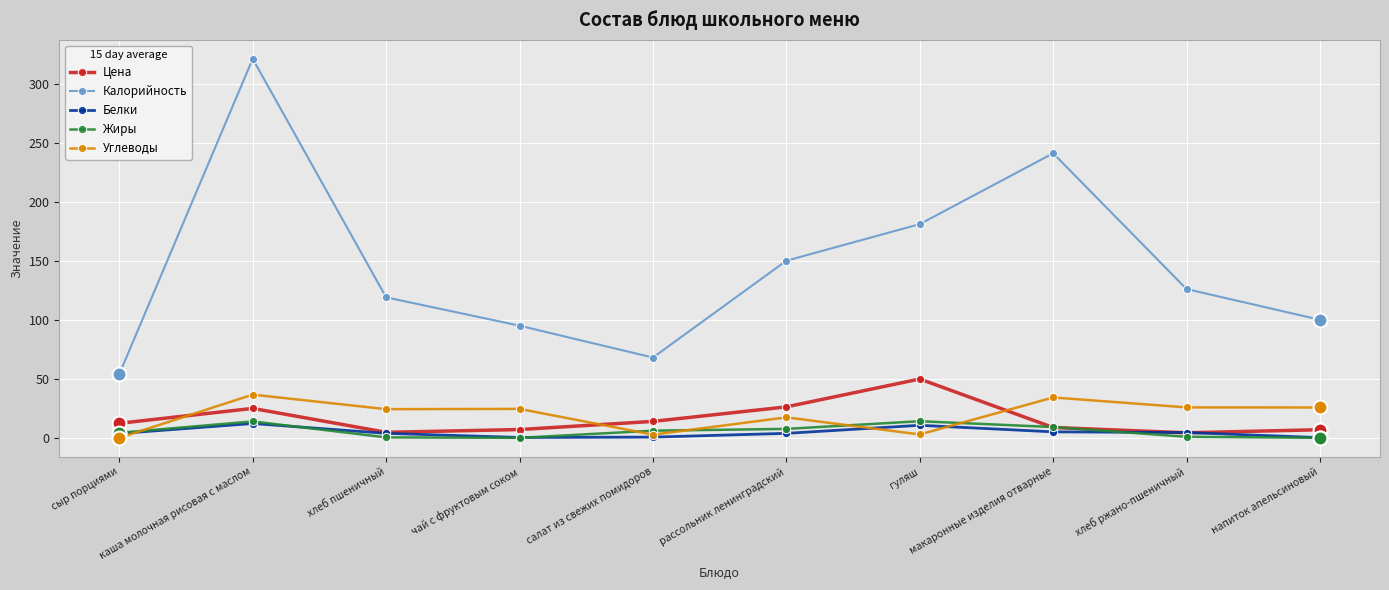

Which series has the widest spread of values?

Калорийность